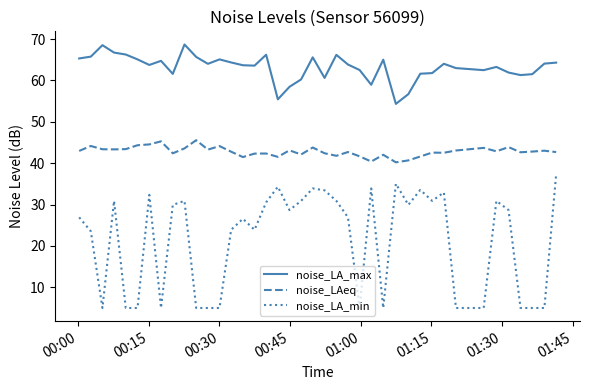

What is the minimum value for noise_LAeq?

40.2